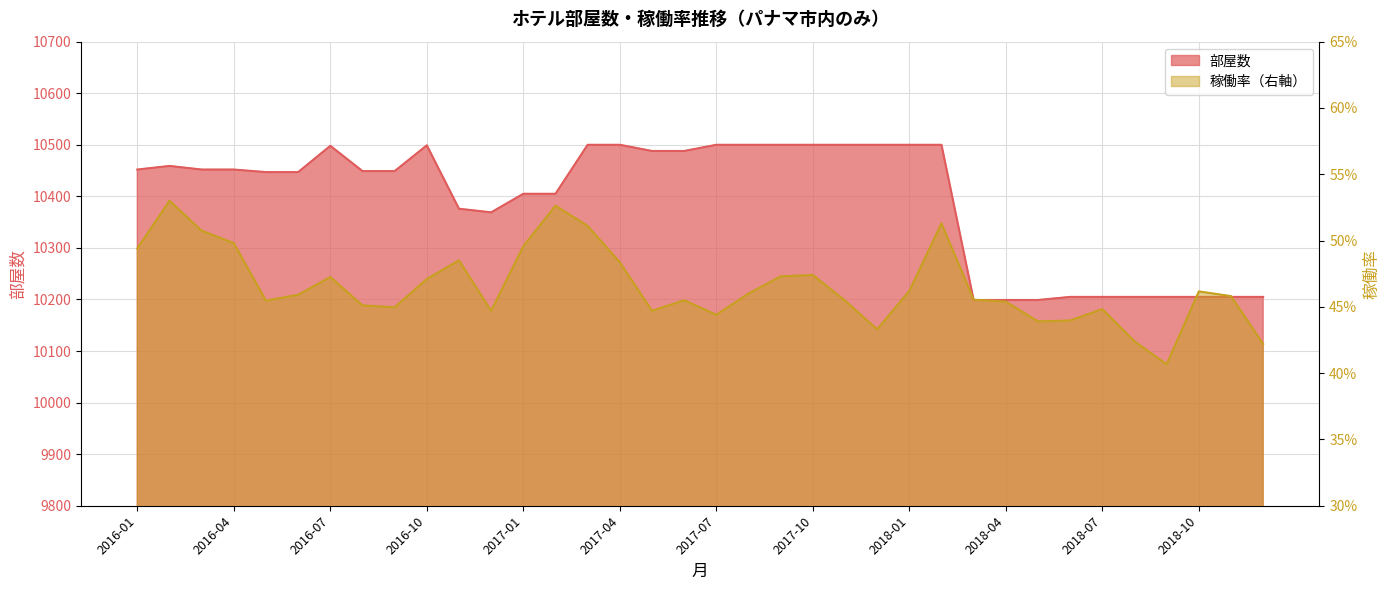

Where does the 部屋数 series first go above 10452?

2016-02